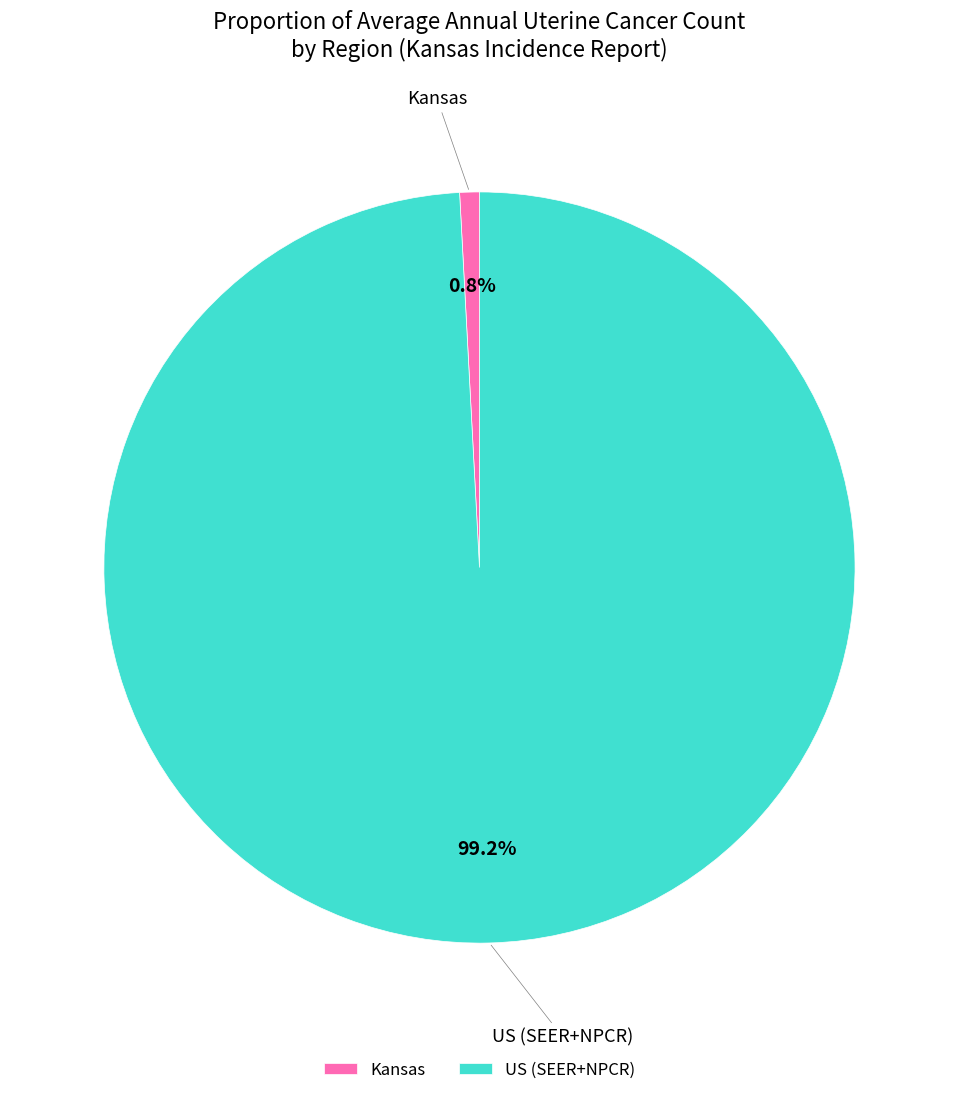

True or false: US (SEER+NPCR) accounts for 99% of the total.

True